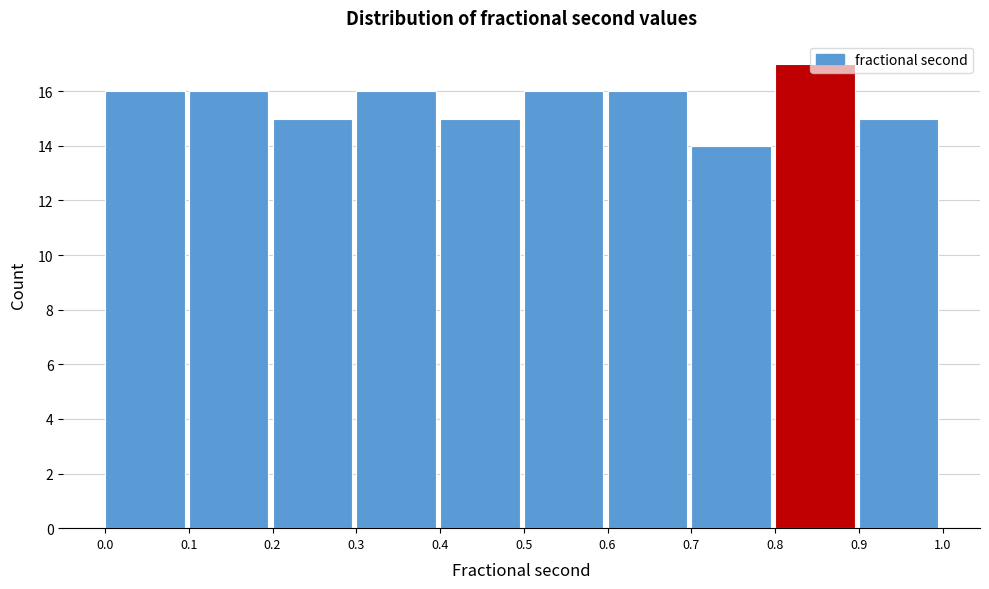

Reading left to right, transcribe this chart: for each bar, give the range it covers on the x-axis and its height. The values are not printed on the chart, so give them approximately, as read against the axis.

0.0 to 0.1: 16
0.1 to 0.2: 16
0.2 to 0.3: 15
0.3 to 0.4: 16
0.4 to 0.5: 15
0.5 to 0.6: 16
0.6 to 0.7: 16
0.7 to 0.8: 14
0.8 to 0.9: 17
0.9 to 1.0: 15